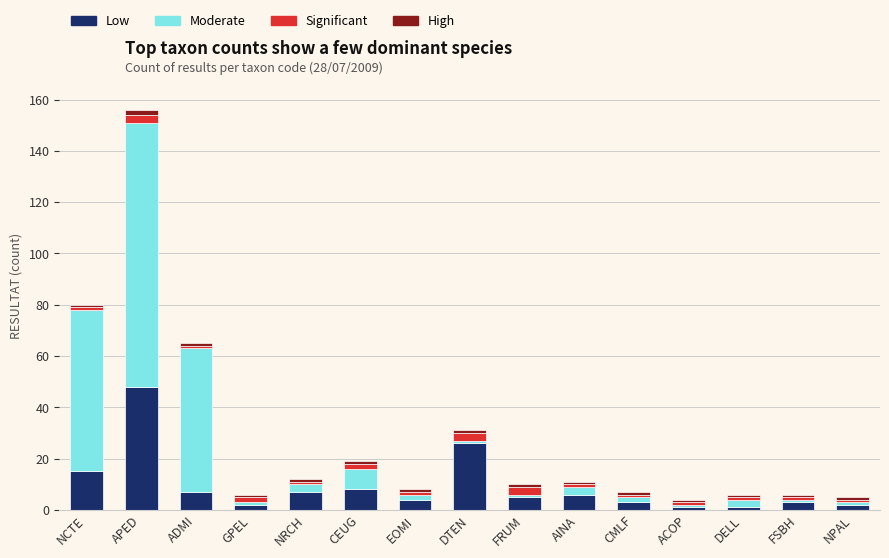

How many series are shown in this chart?

4